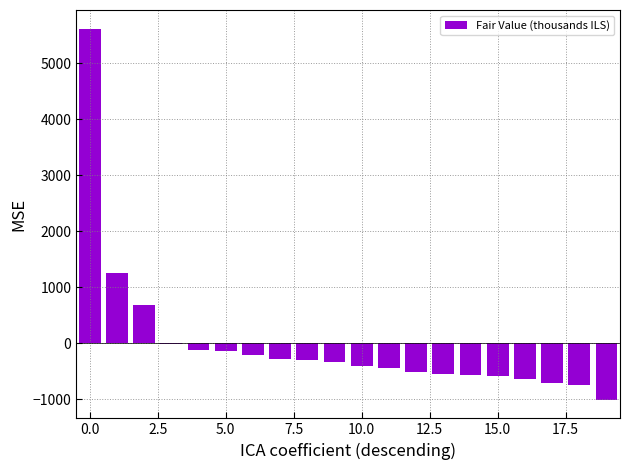

Which label corresponds to the smallest value in the chart?

19